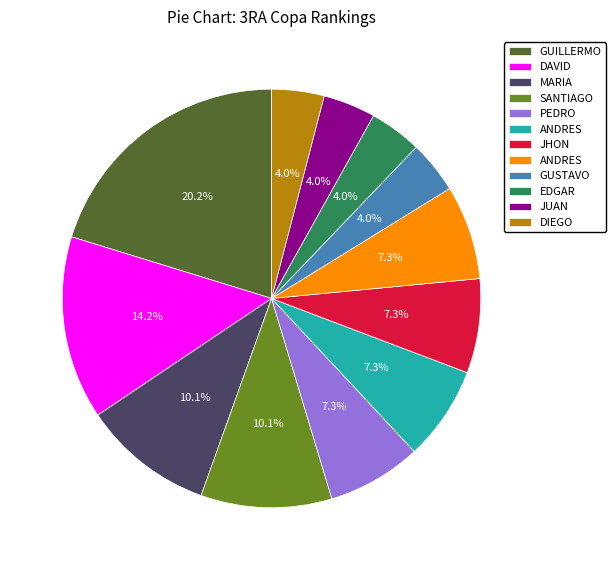

How many segments does this pie chart have?

12